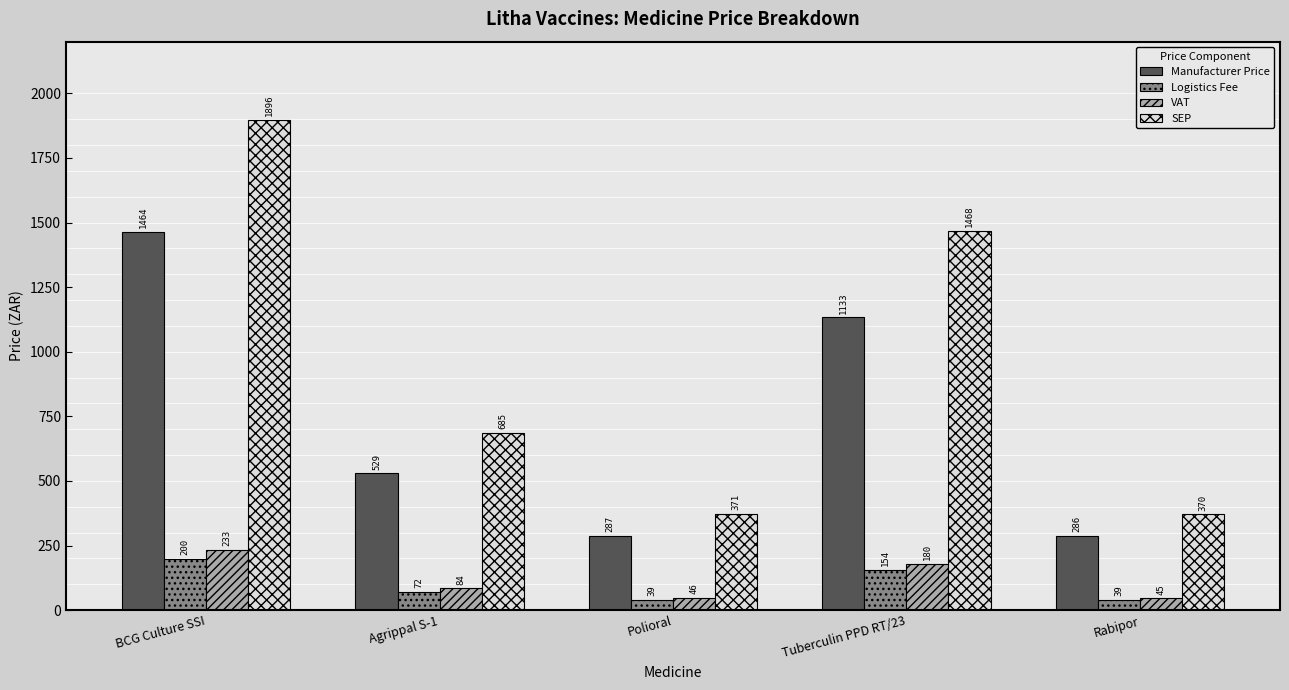

What is the maximum value shown in the chart?

1896.1